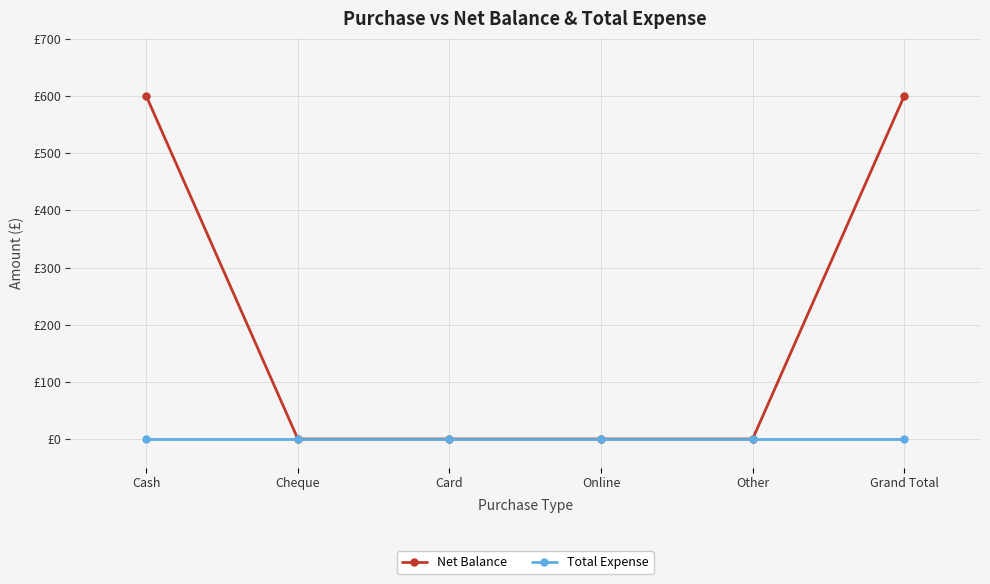

What are all the series names shown in the legend?

Net Balance, Total Expense